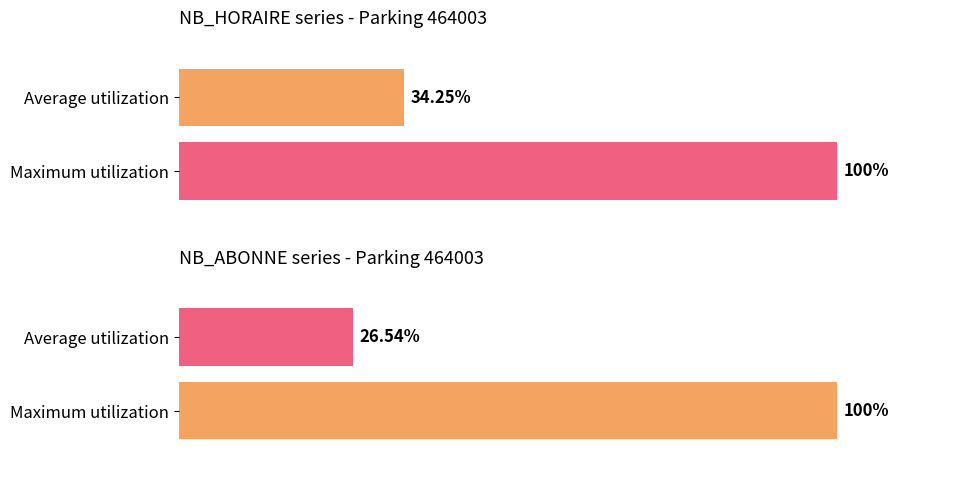

Which series has the largest total across all categories?

NB_HORAIRE